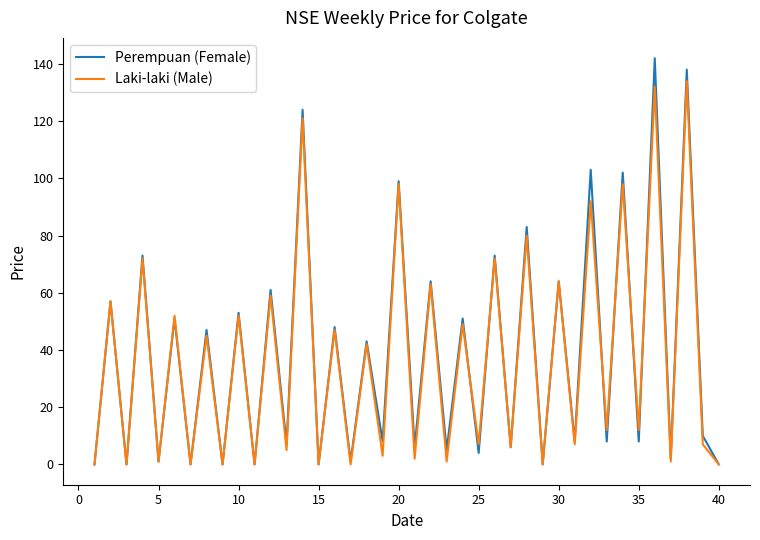

True or false: Laki-laki (Male) has more than 1 interior local peaks.

True